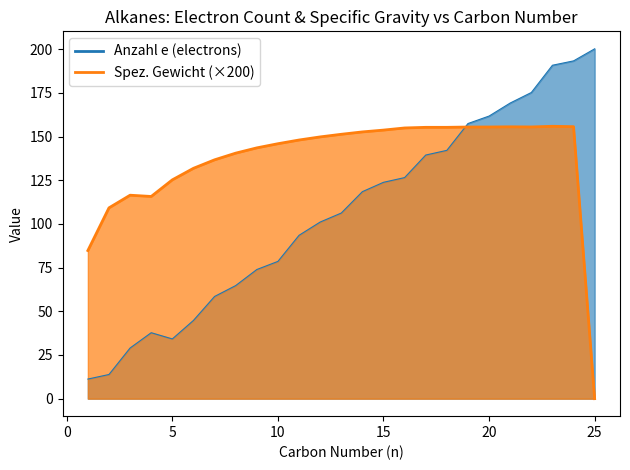

At which category is the sum across all series the highest?

24